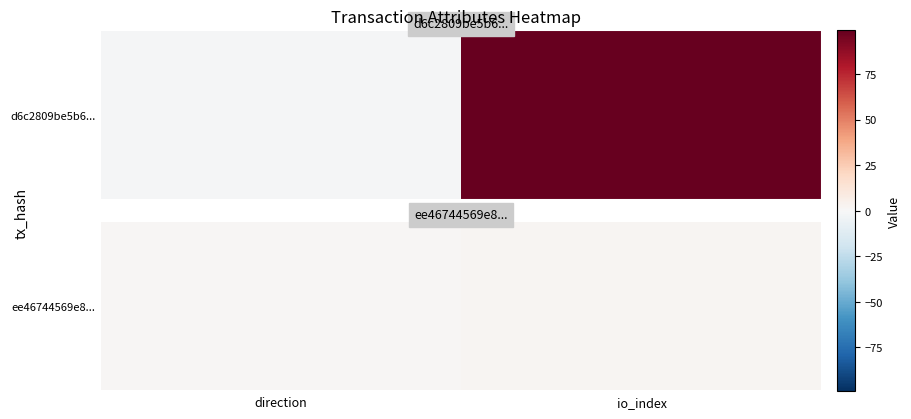

Rank the categories by value from highest to lowest.

io_index, direction